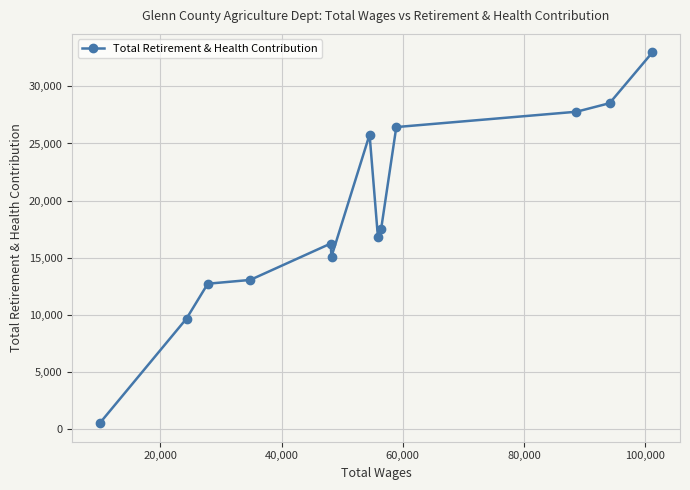

What is the greatest value displayed?

32966